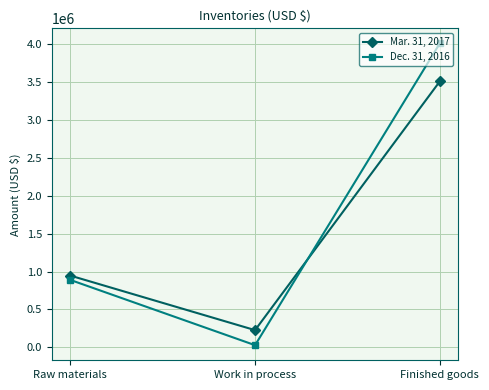

Which series changed the most between Work in process and Finished goods?

Dec. 31, 2016